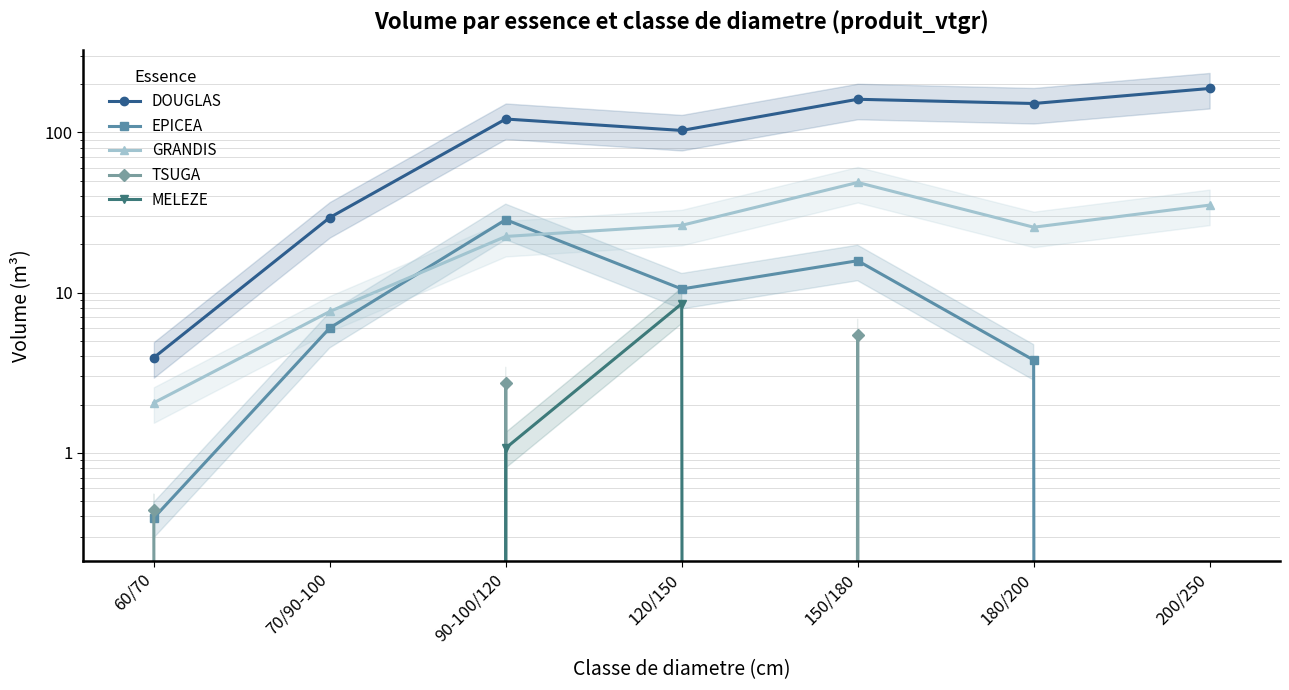

True or false: TSUGA and DOUGLAS intersect in this chart.

False